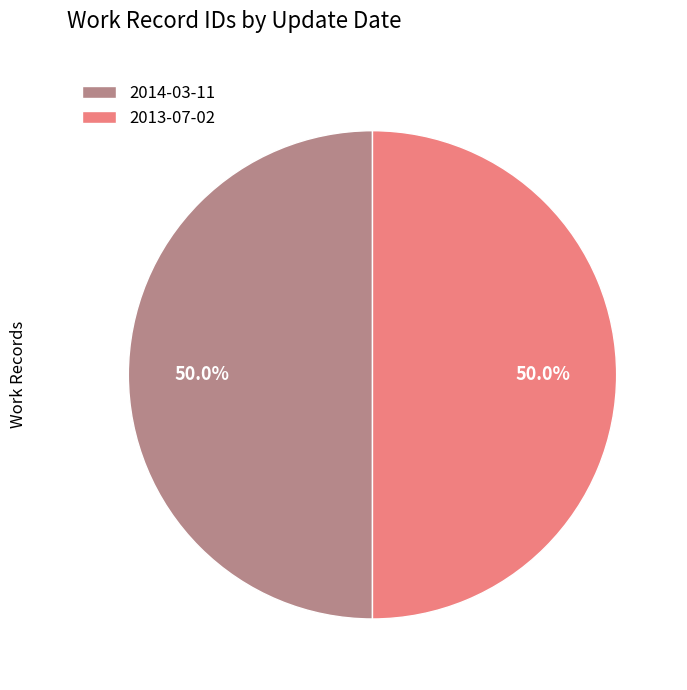

What portion of the pie excludes 2014-03-11?

50.0%